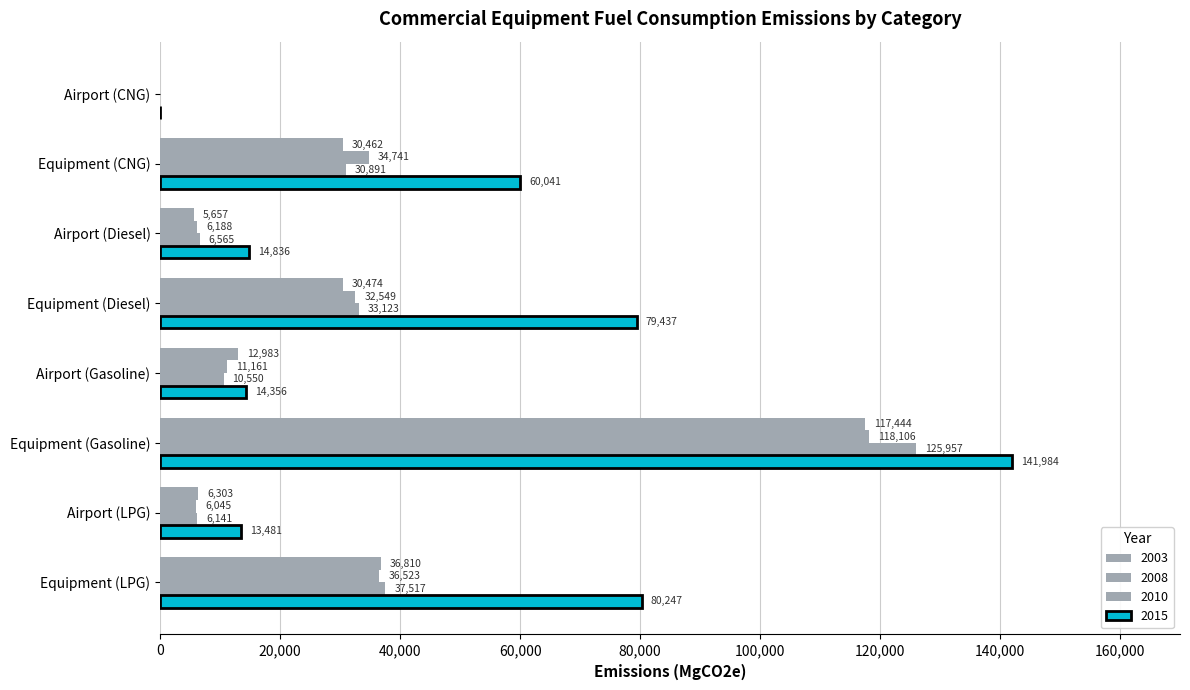

The value of 2008 at Equipment (Diesel) is 32549.0. True or false?

True